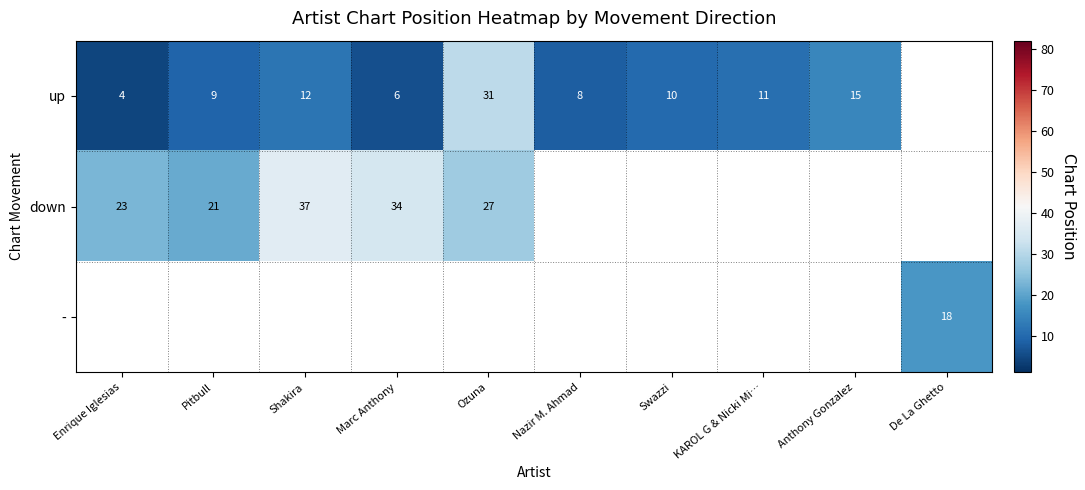

Is the value of down at Pitbull greater than the value of up at Shakira?

Yes